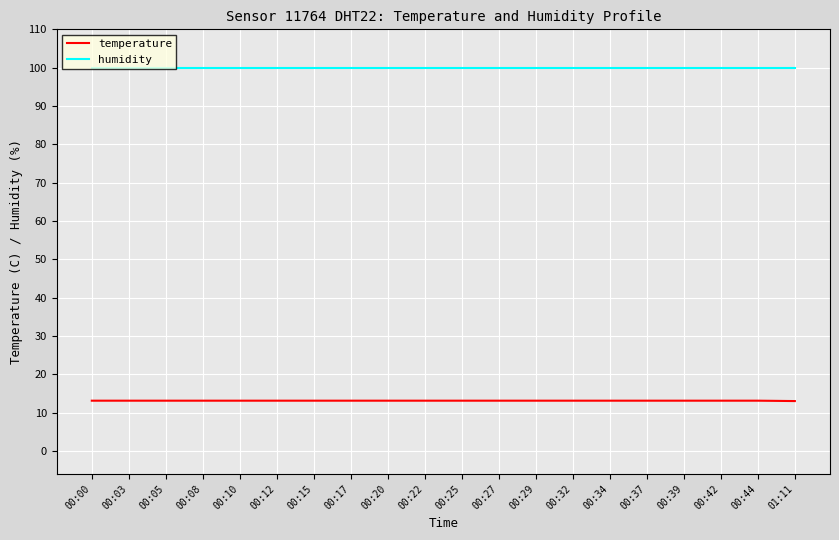

Rank the series by their maximum value, from highest to lowest.

humidity, temperature